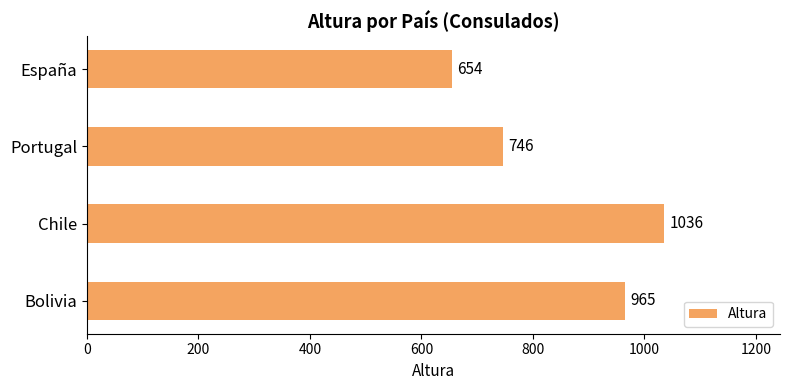

At which category does the chart reach its peak across all series?

Chile